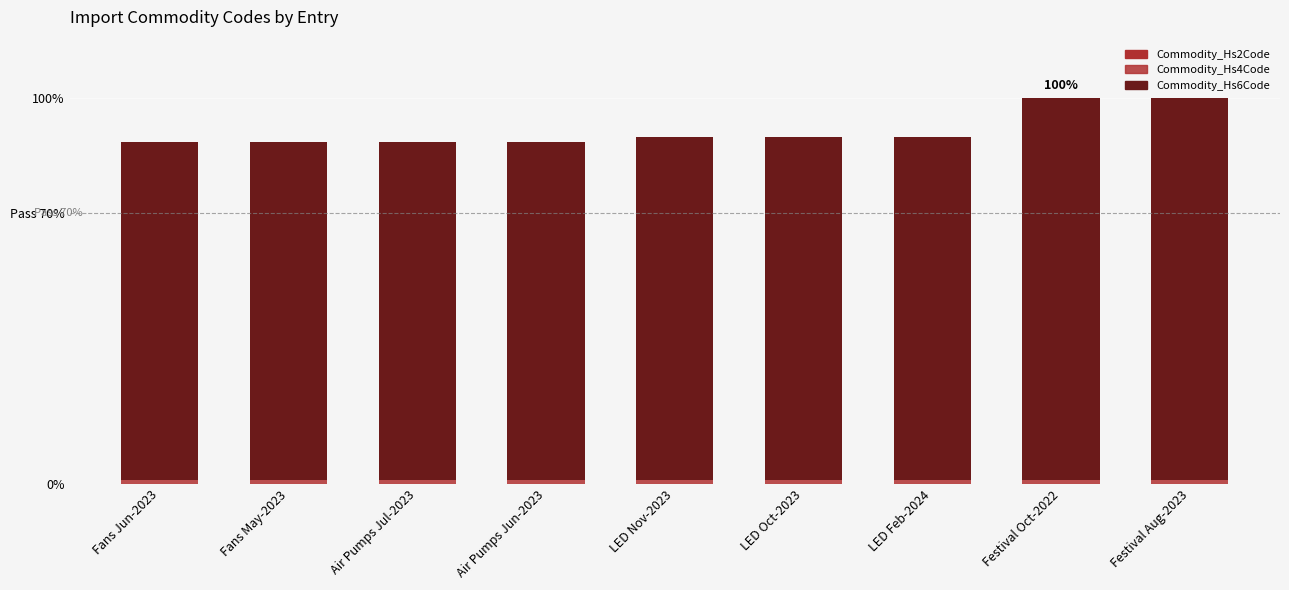

What position from the left is Festival Oct-2022?

8